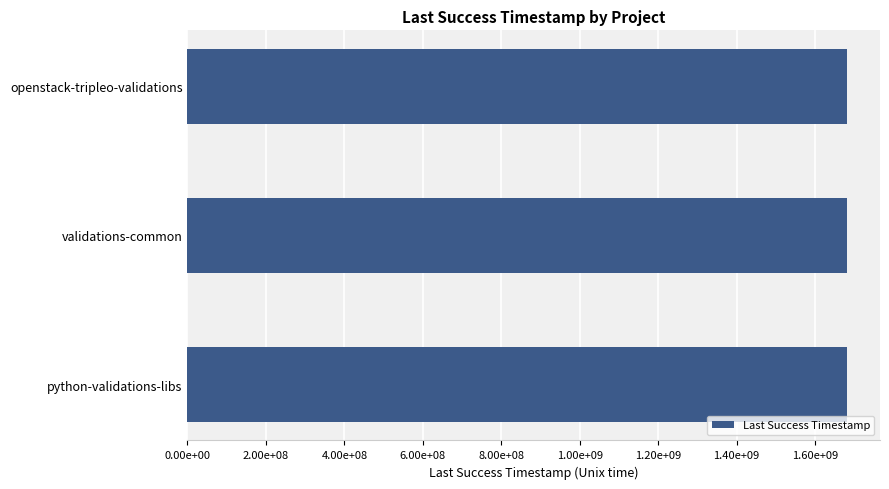

What is the difference between the maximum and minimum values?

1053106